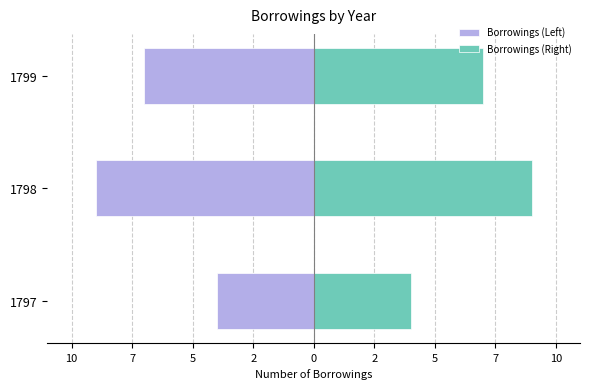

Count the number of data series in this chart.

2